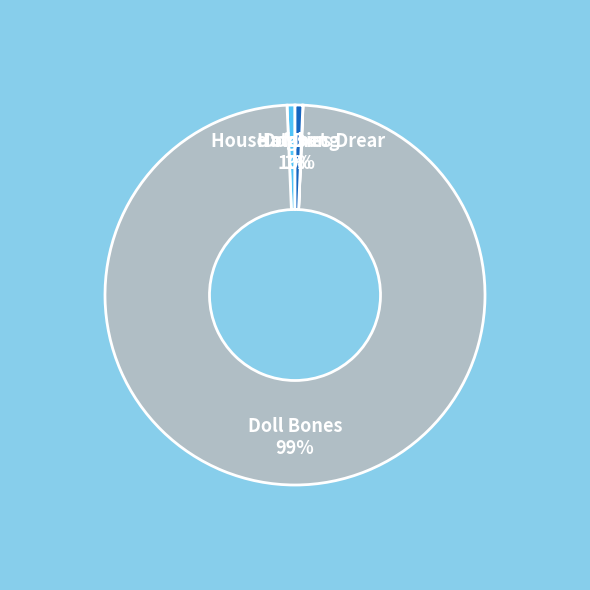

Approximately how many times larger is the value at Hatchet 1% compared to House of Dies Drear 1%?

1.0